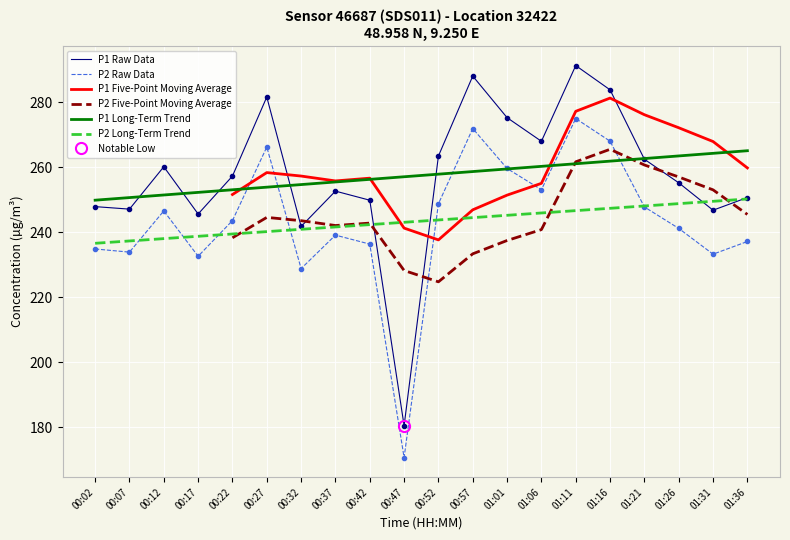

Which has a higher value, 00:32 or 01:01?

01:01